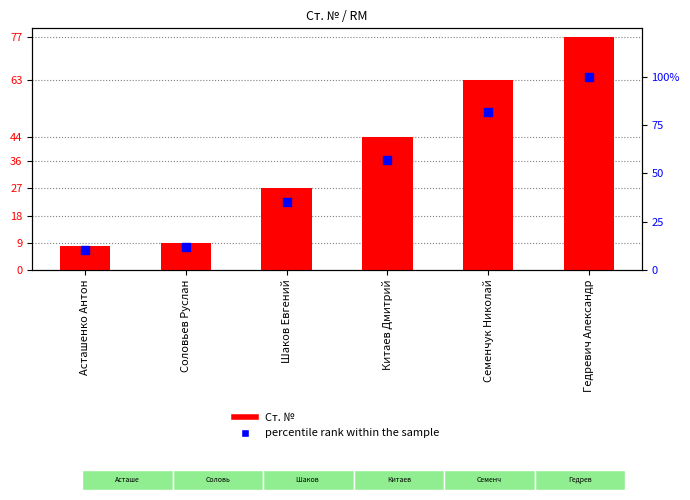

Is the value of Ст. № at Китаев Дмитрий greater than the value of percentile rank within the sample at Гедревич Александр?

No